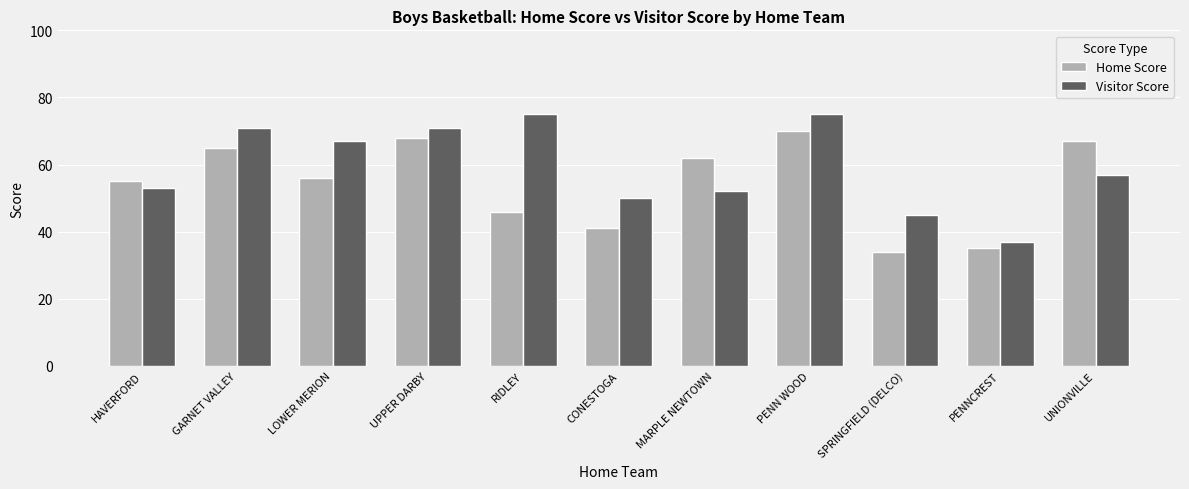

What is the difference between the second highest and minimum values in the Visitor Score series?

38